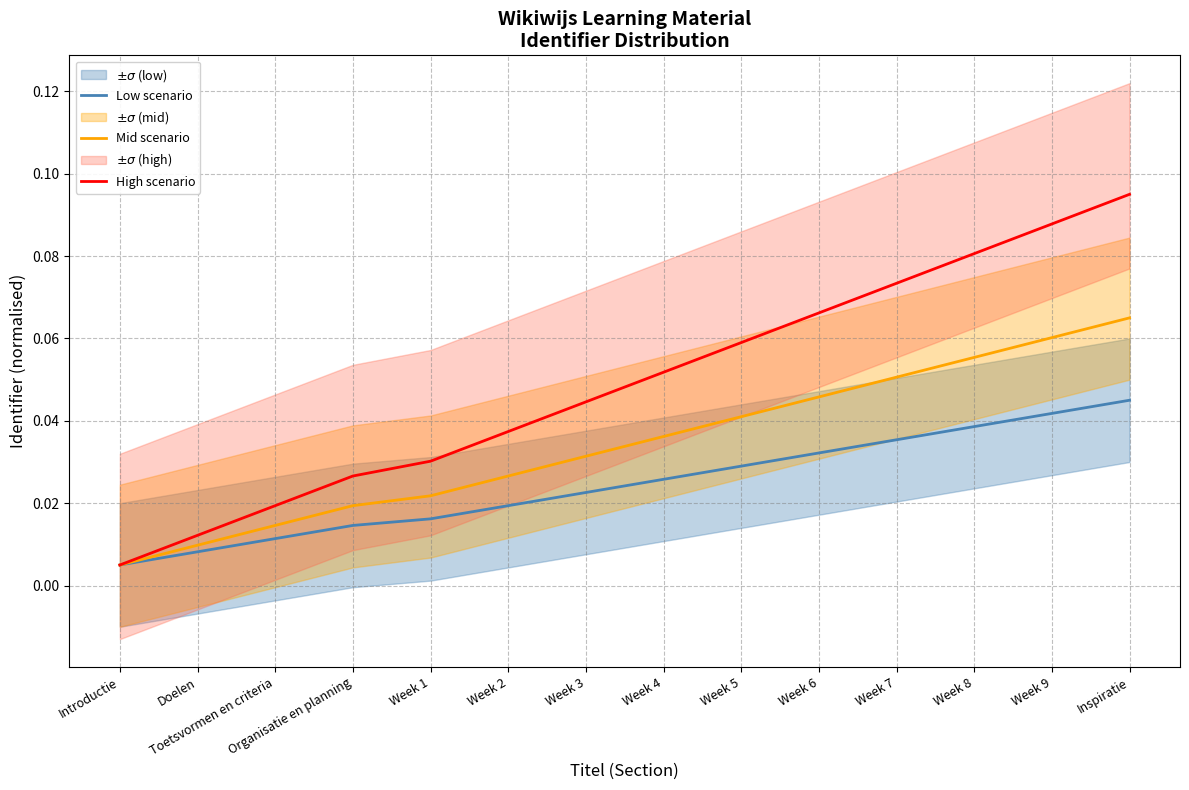

What are all the series names shown in the legend?

Low scenario, Mid scenario, High scenario